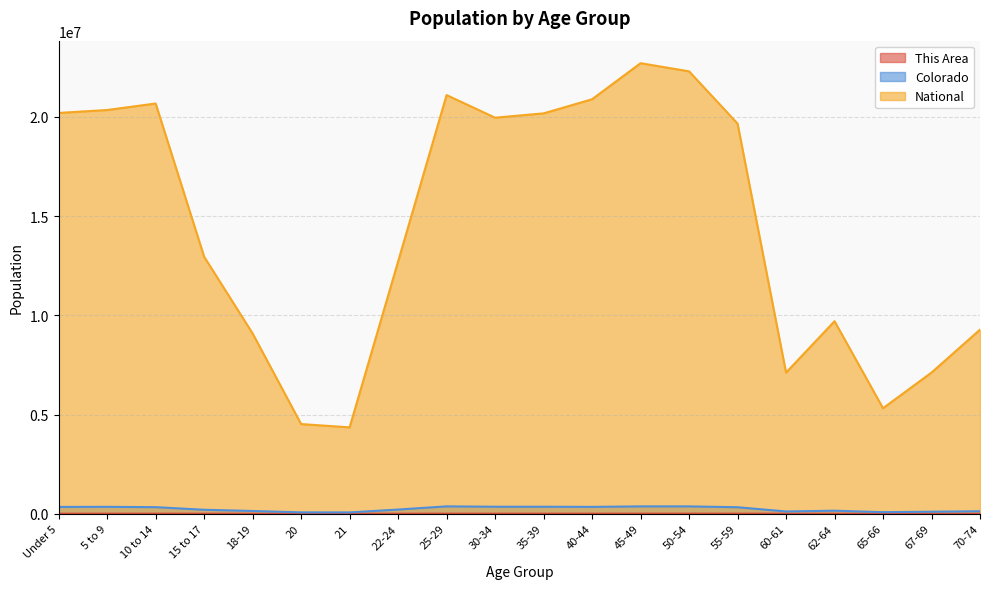

Does the chart display data point markers on the line(s)?

No